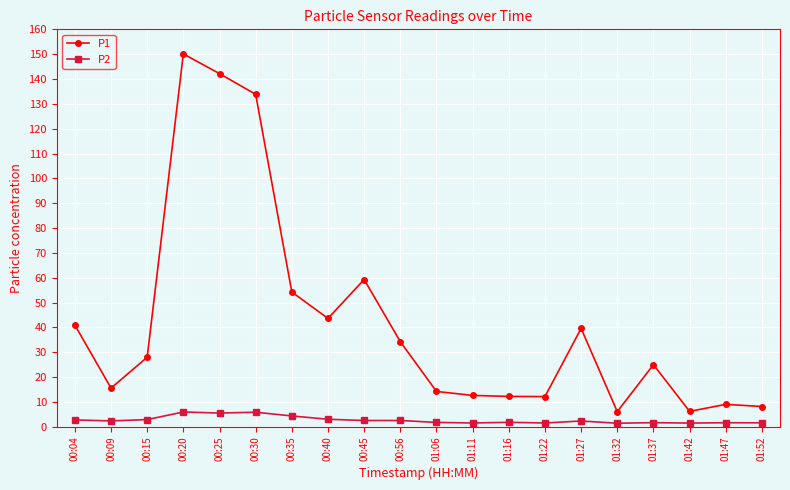

Where is the first local minimum for P1?

00:09